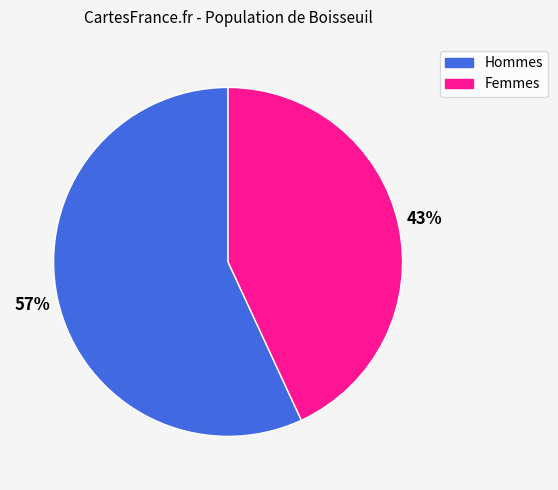

To the nearest percent, what is the average slice percentage?

50%